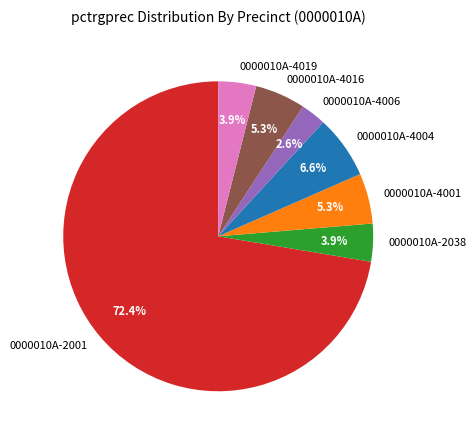

How many slices are in this pie chart?

7